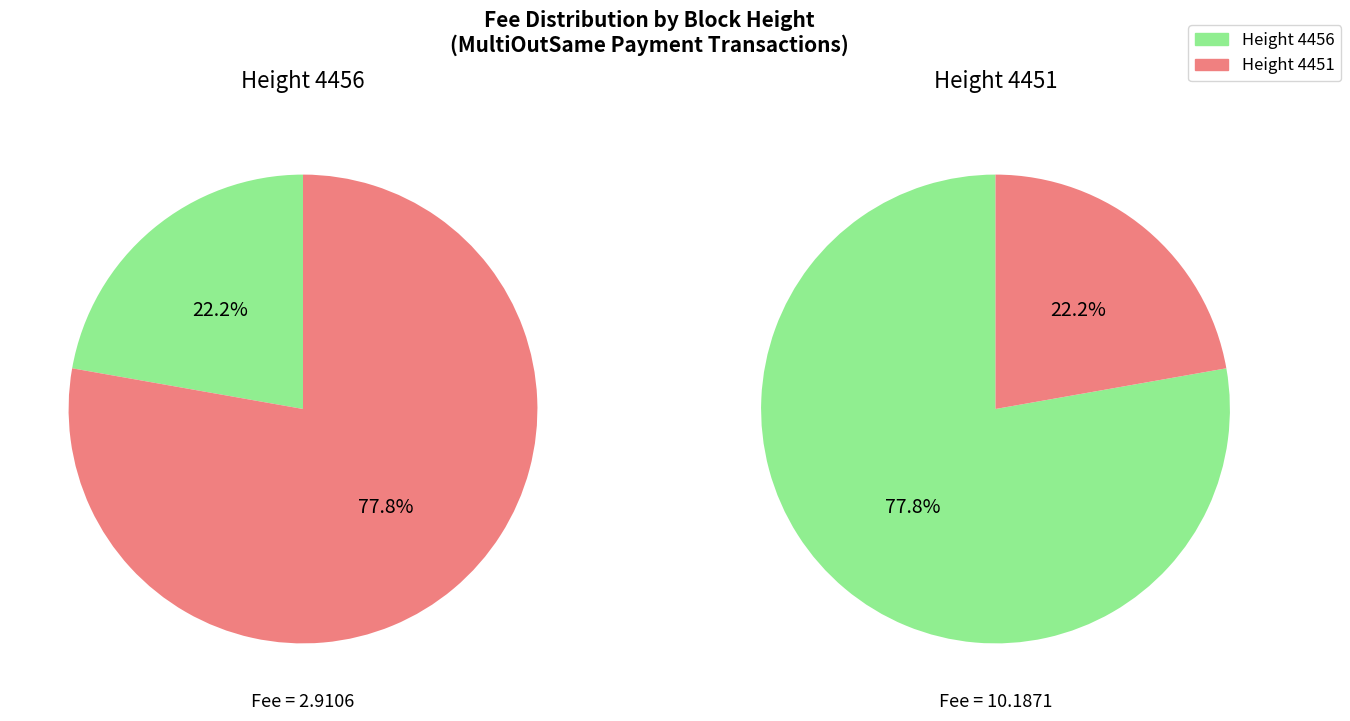

What percentage is the 4456 slice, to the nearest percent?

22%